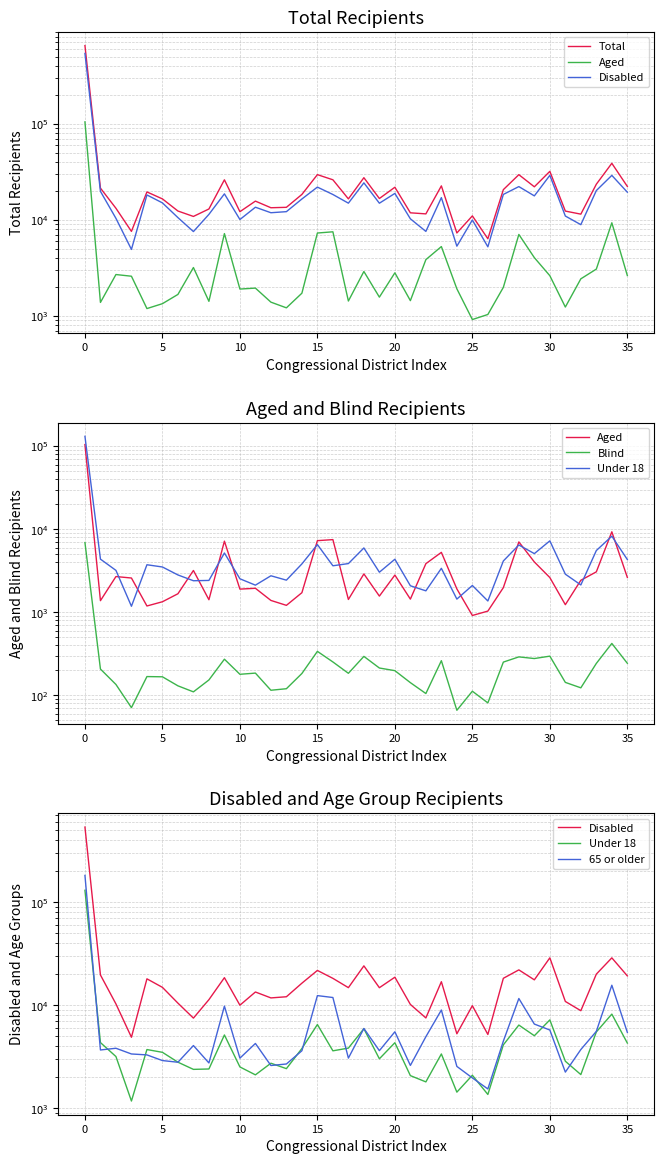

In Aged, how many points are higher than both neighbors (excluding endpoints)?

10